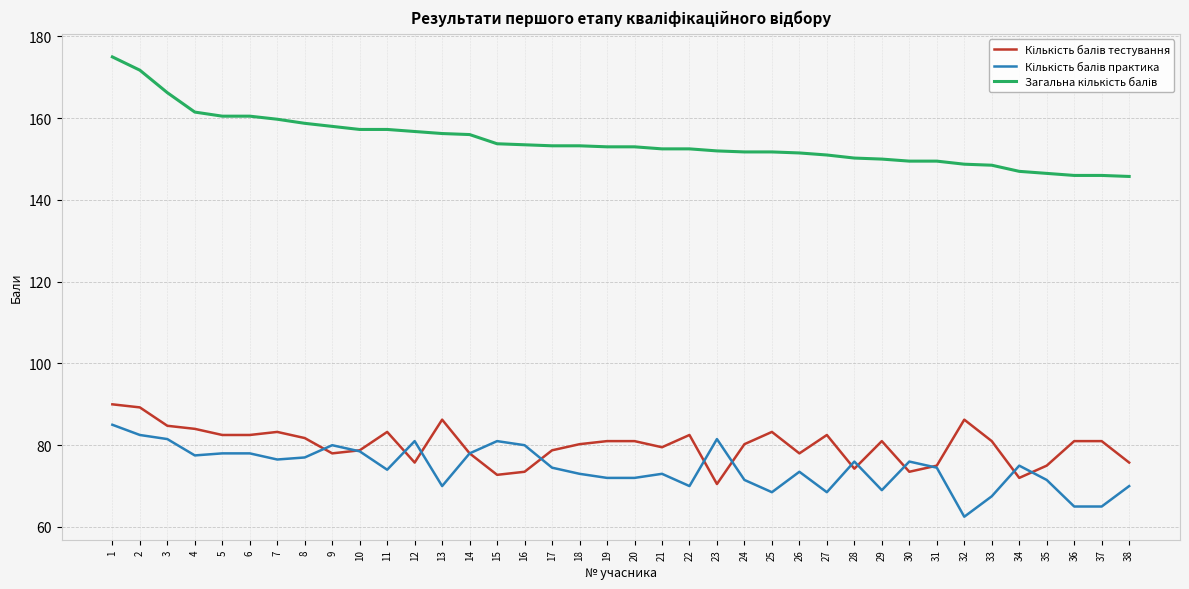

What is the maximum value shown in the chart?

175.0